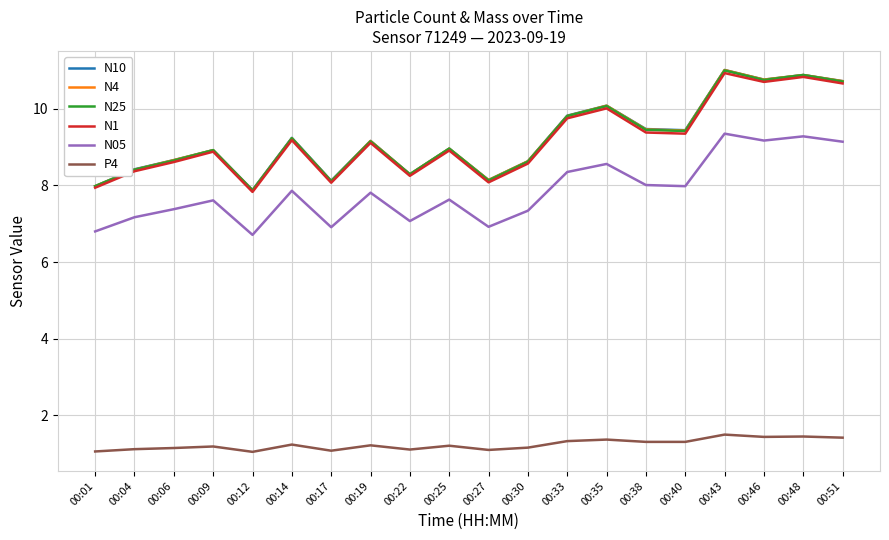

The N25 series shows 14.4 at 00:46. True or false?

False